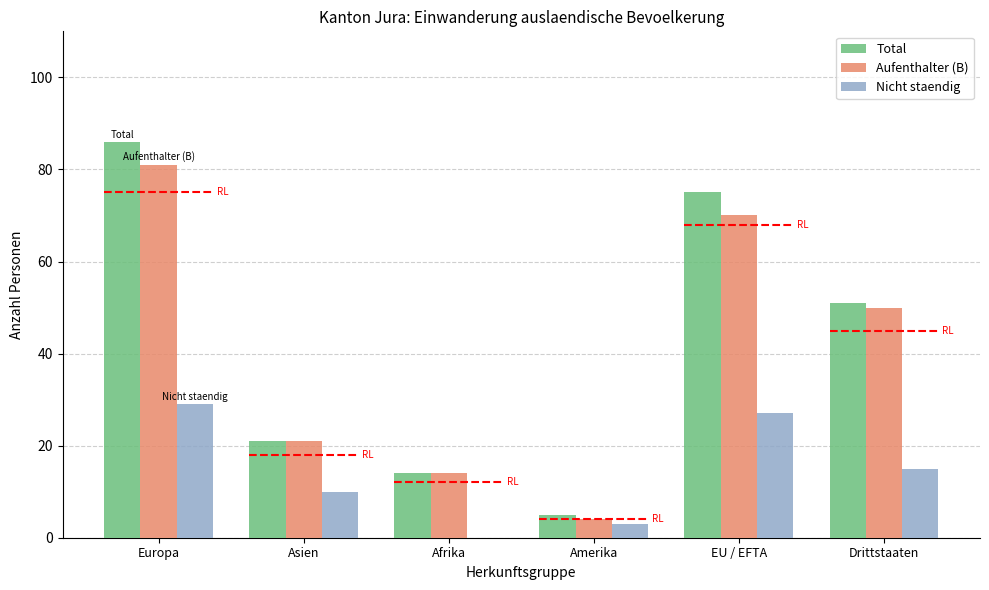

What is the maximum value for Total?

86